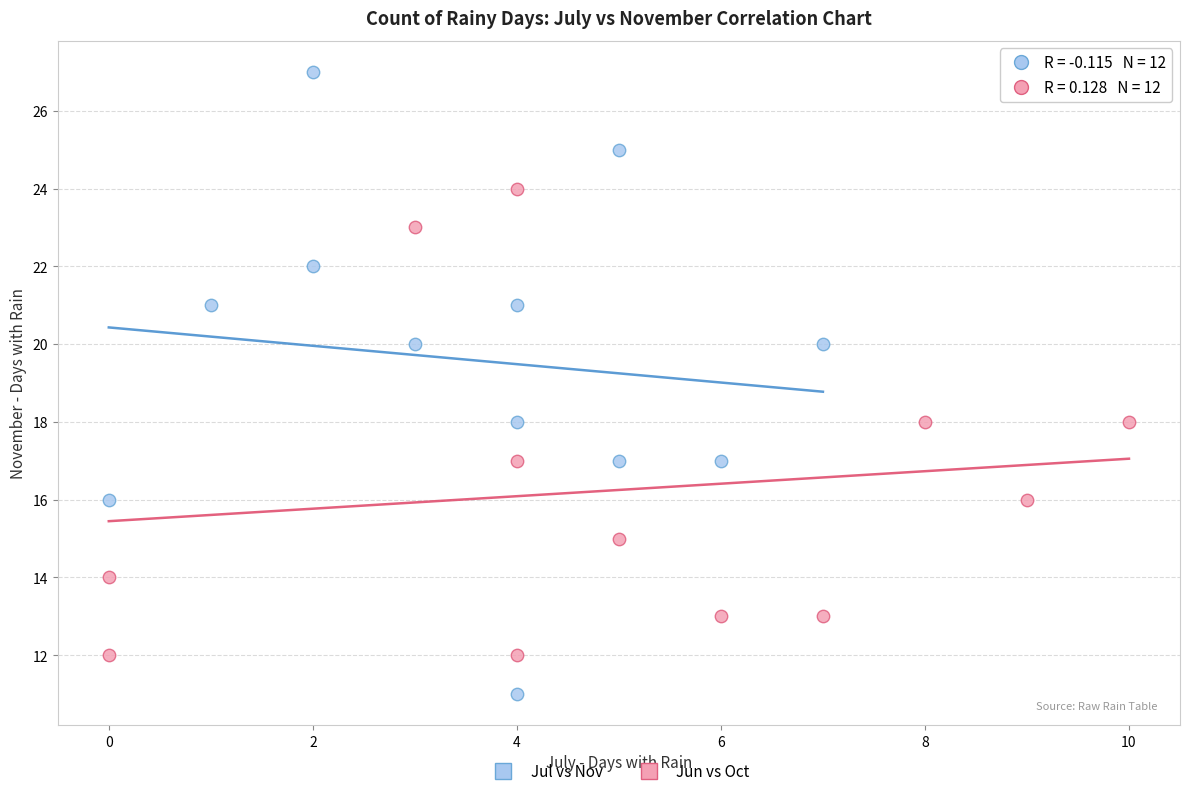

Which series has the widest spread of Y values?

Jul vs Nov